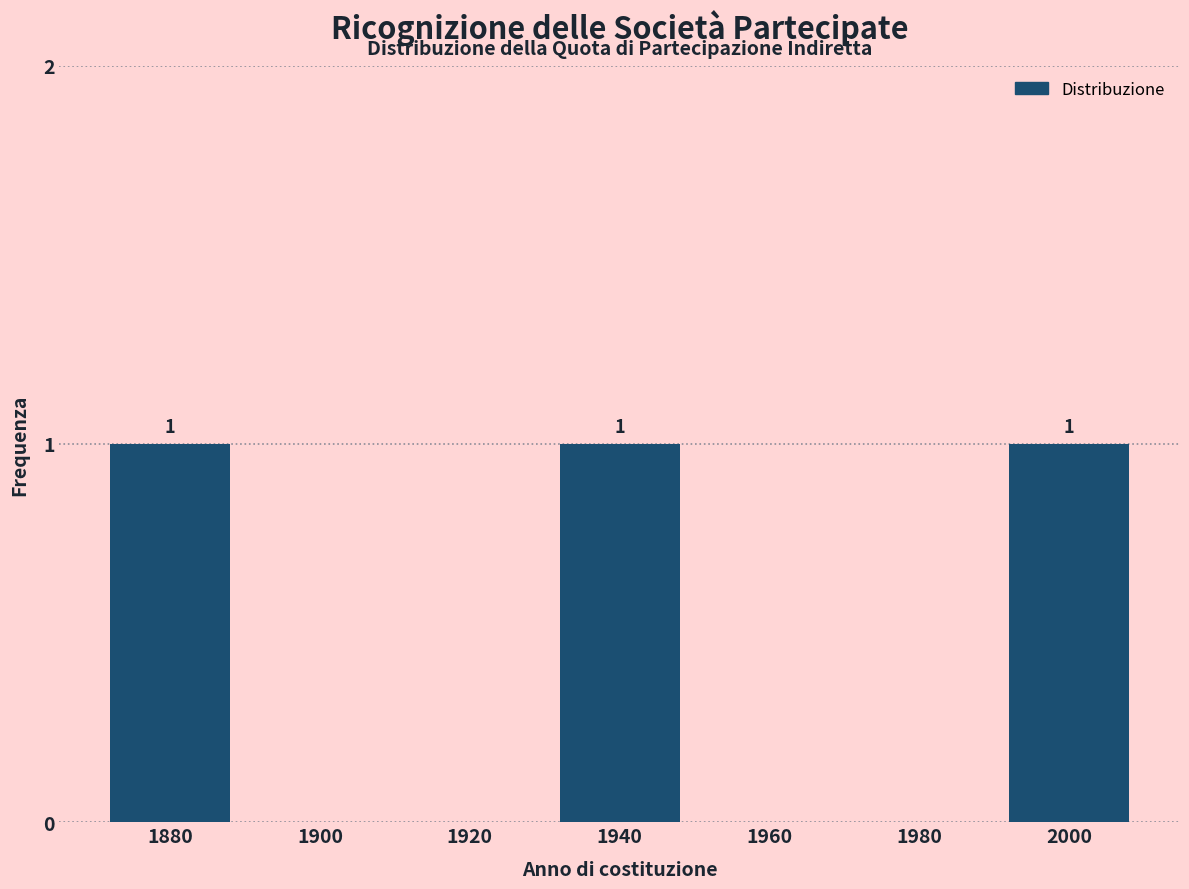

Reading left to right, extract all data points from this chart.

1880=1	1900=0	1920=0	1940=1	1960=0	1980=0	2000=1